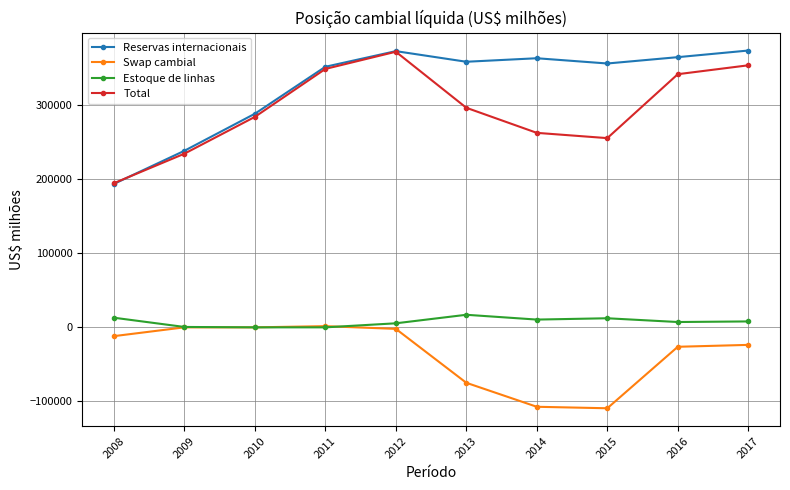

What is the difference between the Estoque de linhas values at 2016 and 2017?

795.0